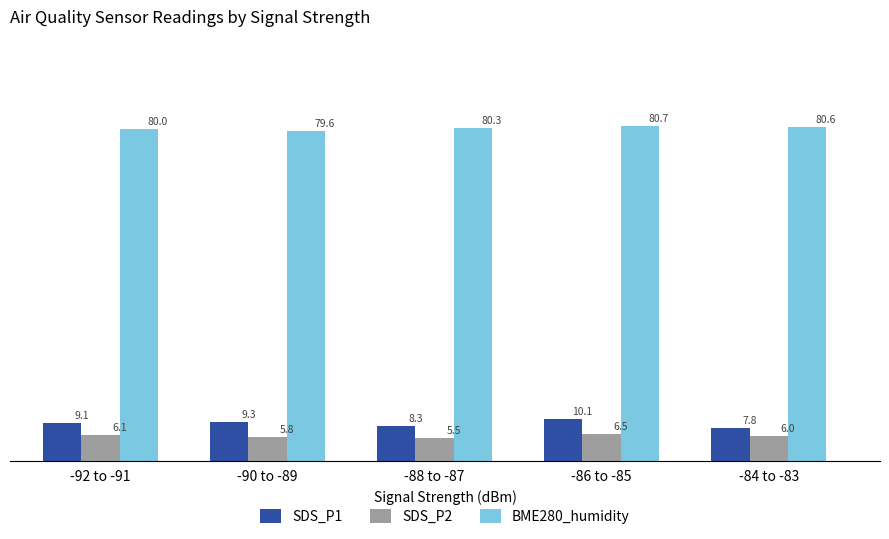

What is the label of the 1st bar from the right?

-84 to -83